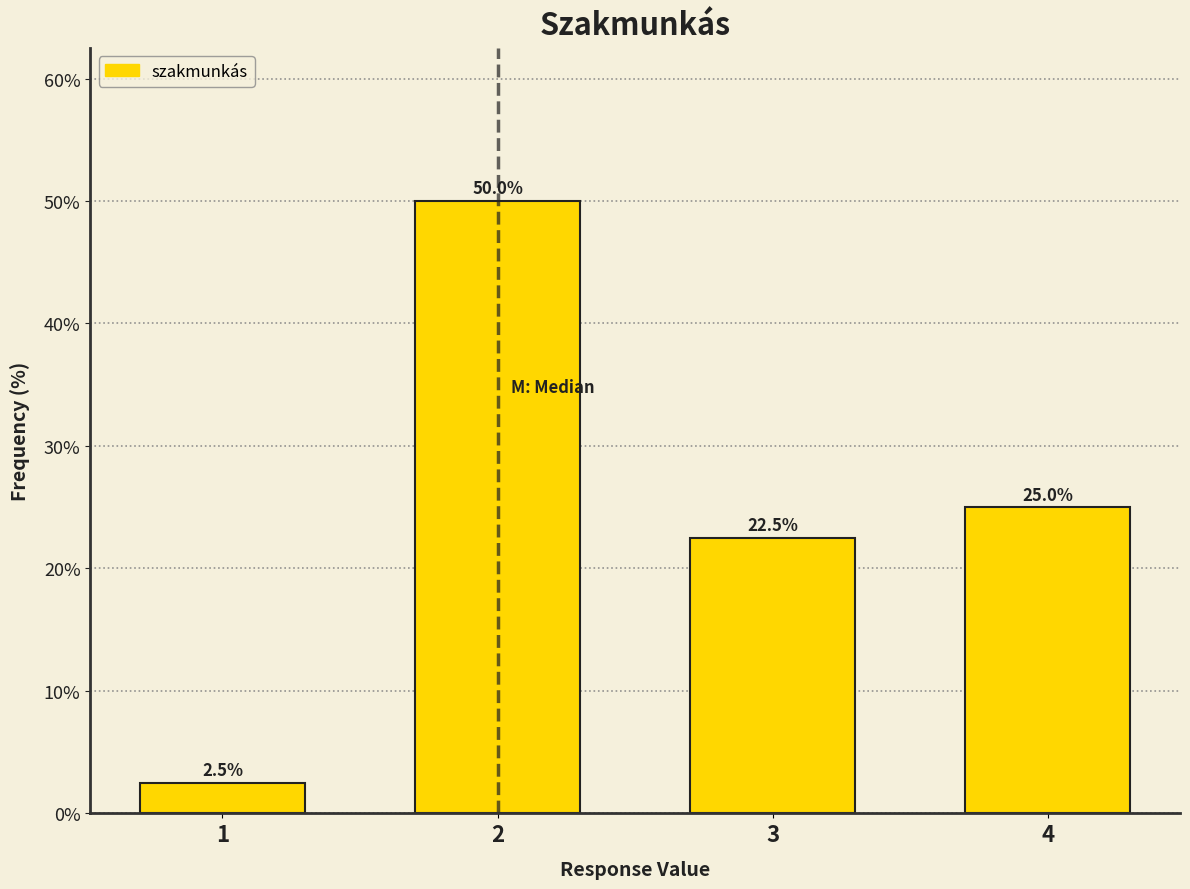

Over which range of the x-axis is the bar tallest?

1.5 to 2.5